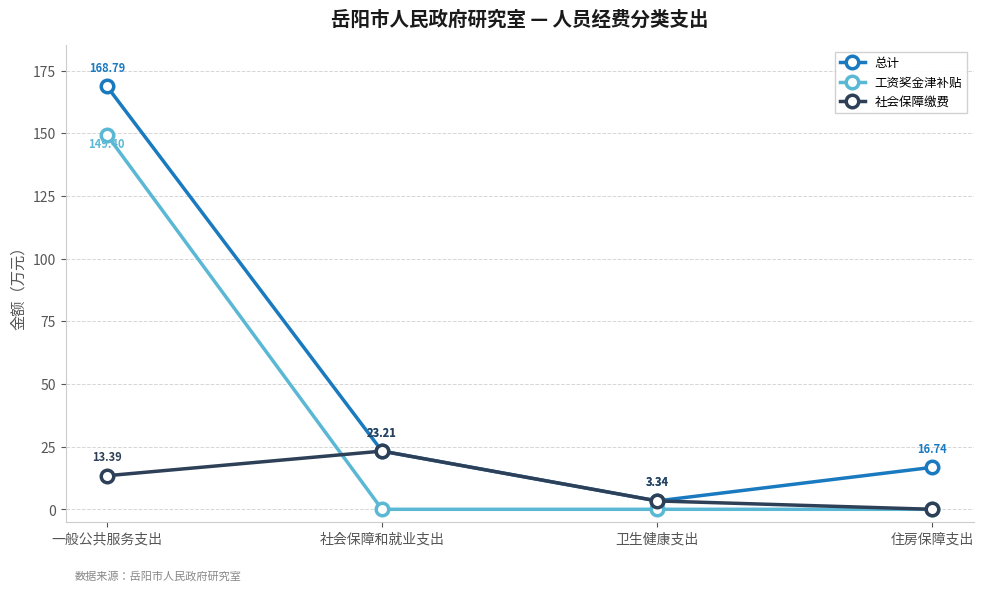

What is the average value of the 社会保障缴费 series?

10.0